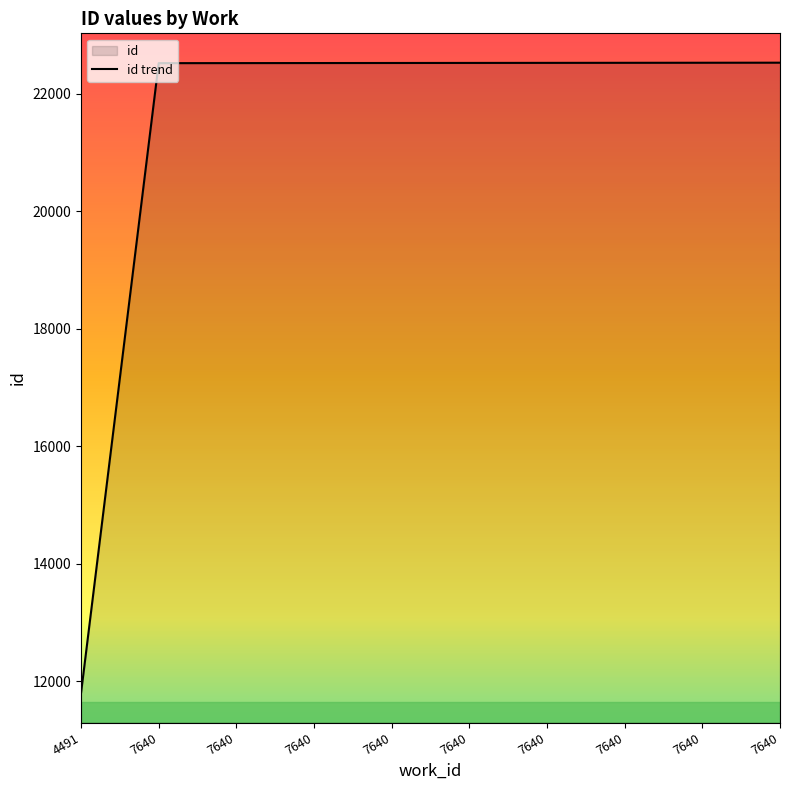

How many values exceed 22528?

4